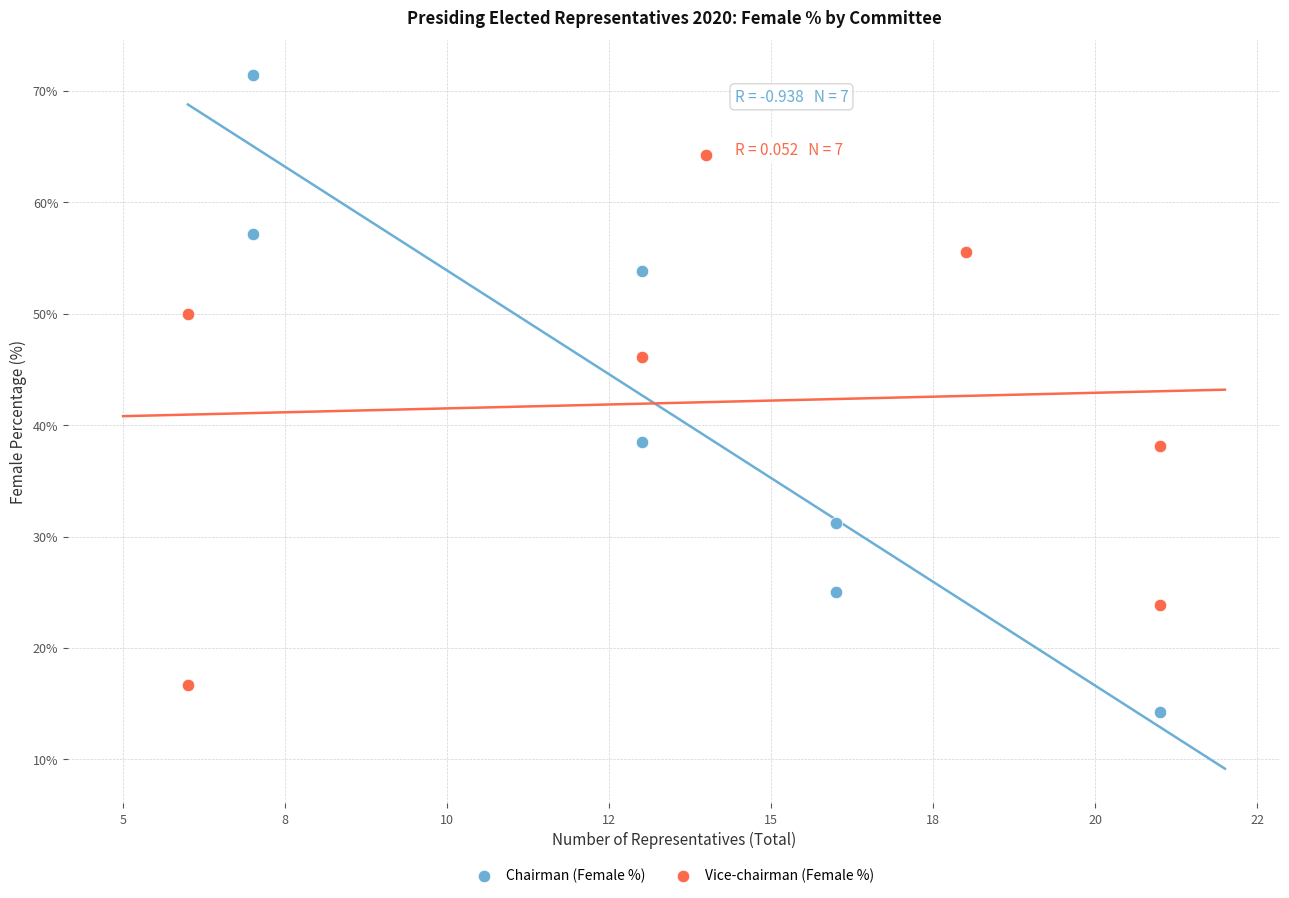

Which series reaches the maximum Y coordinate?

Chairman (Female %)